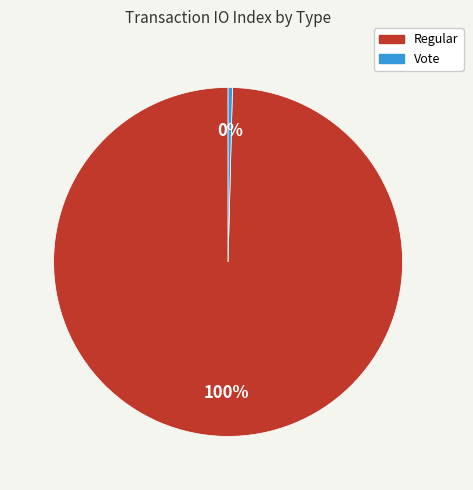

What is the ratio of the value at Regular to the value at Vote?

248.0